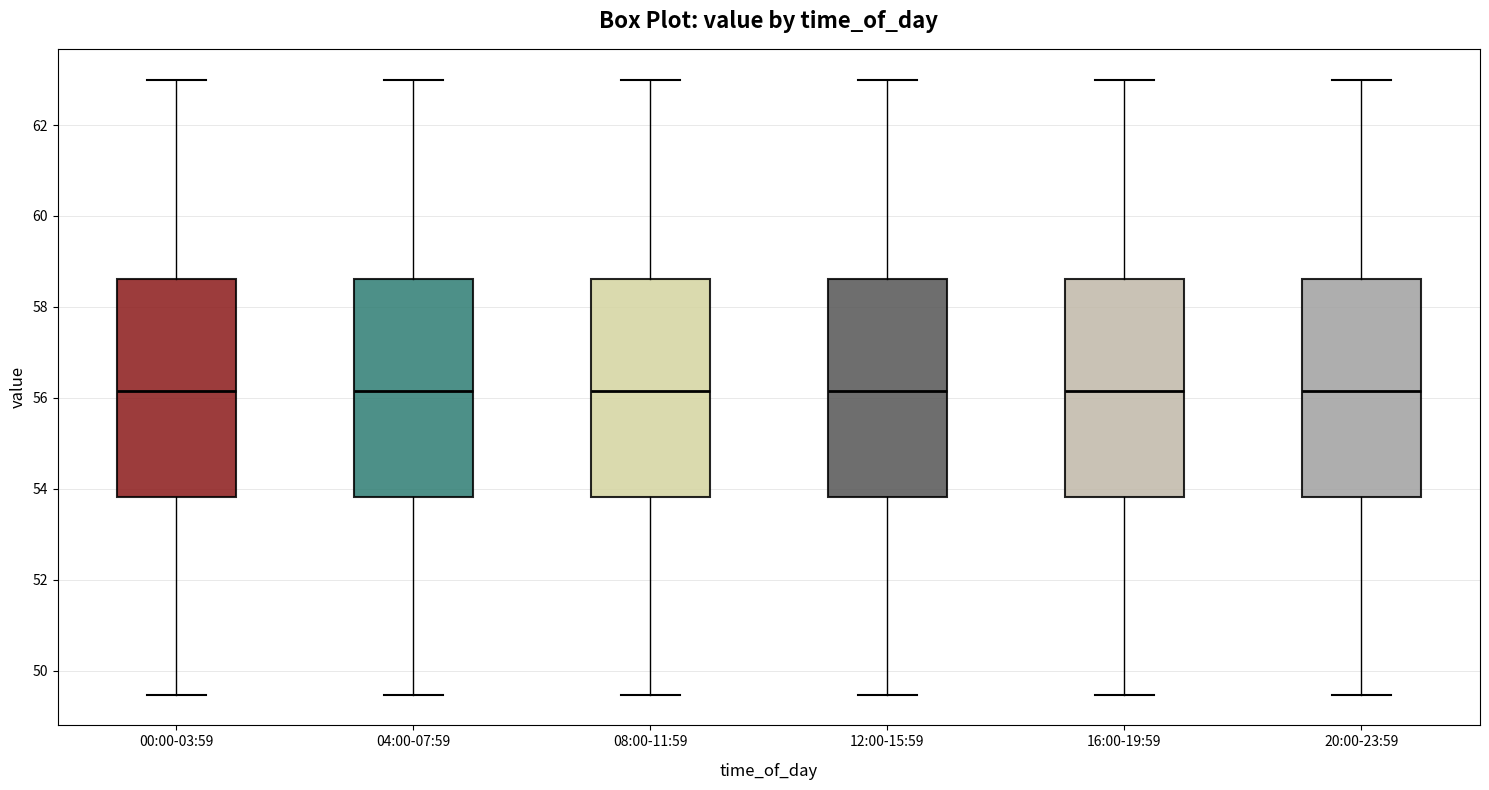

Reading left to right, read every box against the y-axis: the position of its median line, the range the box covers, and the ends of its whiskers. The values are not printed on the chart, so give them approximately, as read against the axis.

00:00-03:59: median 56.2, box 53.8 to 58.6, whiskers 49.4 to 63.0
04:00-07:59: median 56.2, box 53.8 to 58.6, whiskers 49.4 to 63.0
08:00-11:59: median 56.2, box 53.8 to 58.6, whiskers 49.4 to 63.0
12:00-15:59: median 56.2, box 53.8 to 58.6, whiskers 49.4 to 63.0
16:00-19:59: median 56.2, box 53.8 to 58.6, whiskers 49.4 to 63.0
20:00-23:59: median 56.2, box 53.8 to 58.6, whiskers 49.4 to 63.0